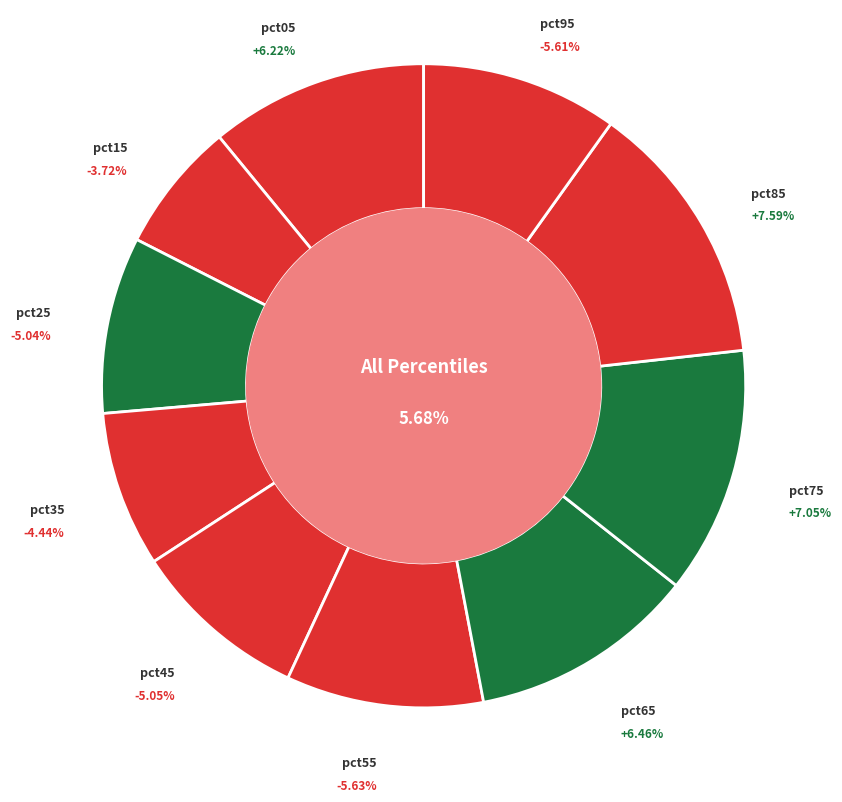

What is the largest slice in the pie chart?

pct85